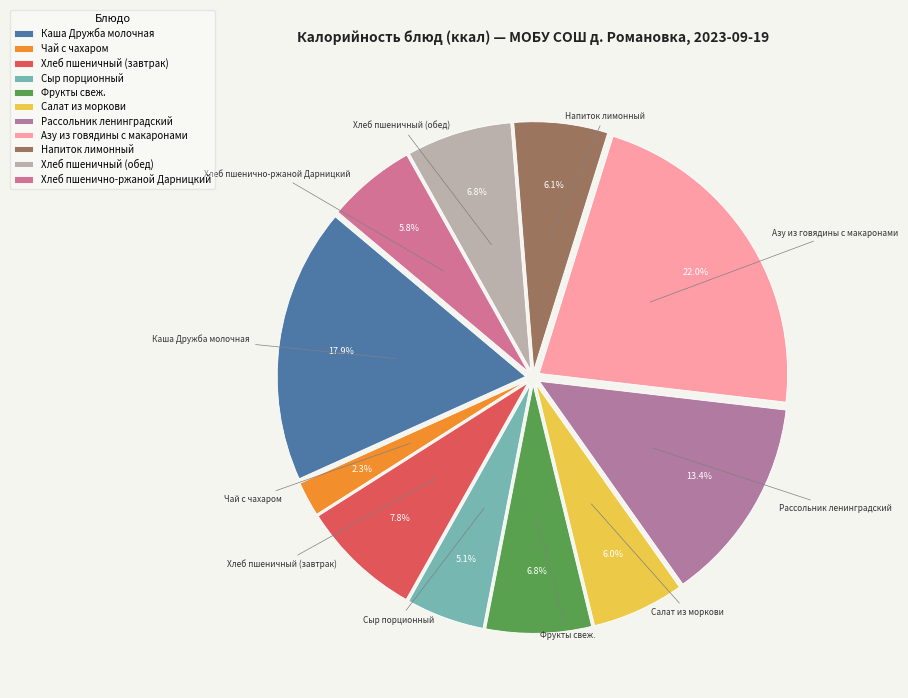

Is it true that Хлеб пшенично-ржаной Дарницкий is 6% of the pie?

True